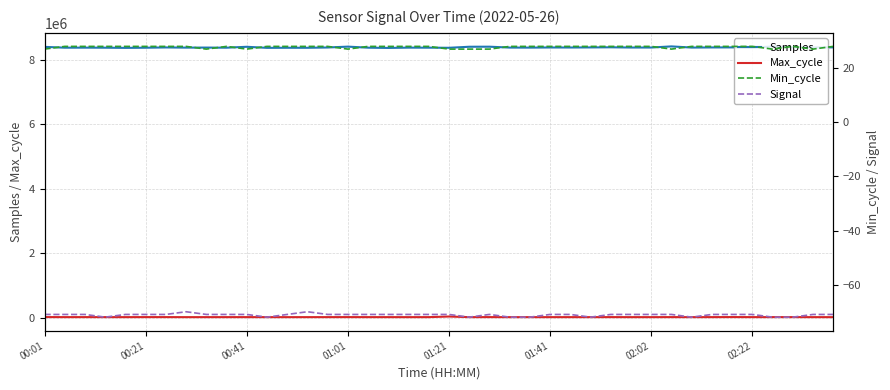

True or false: Signal and Samples intersect in this chart.

False